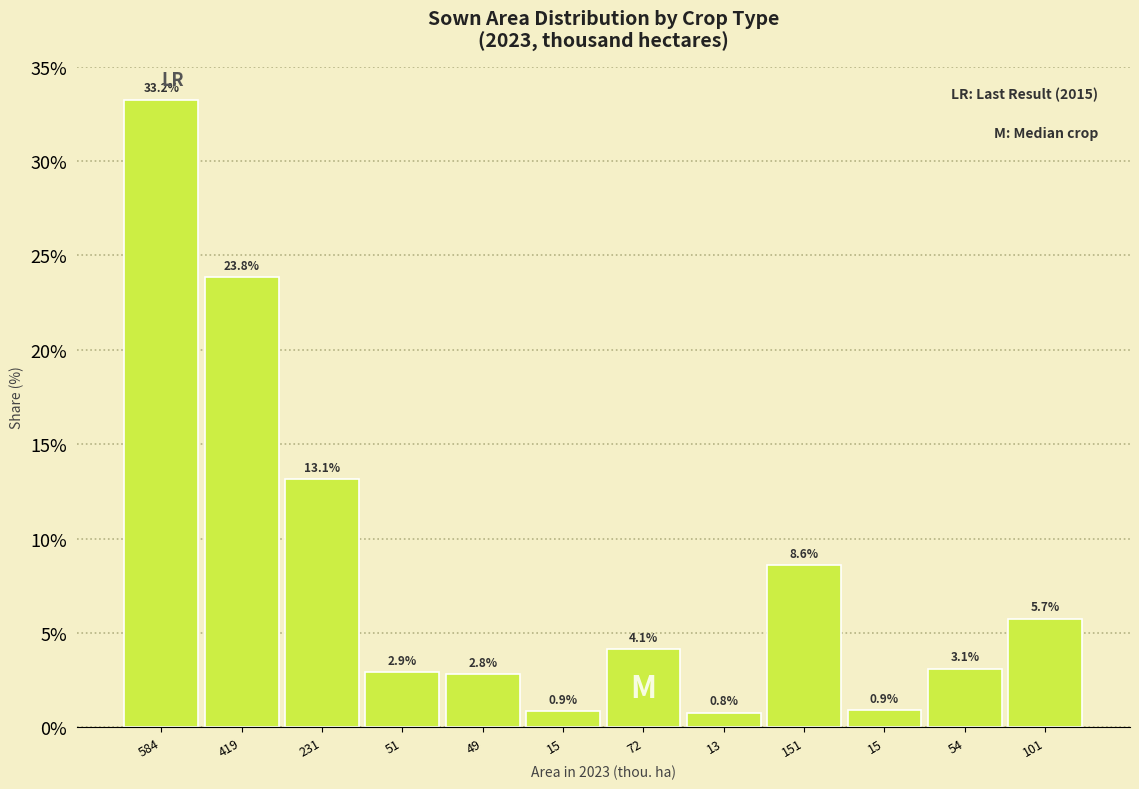

How many data points does each series have?

12